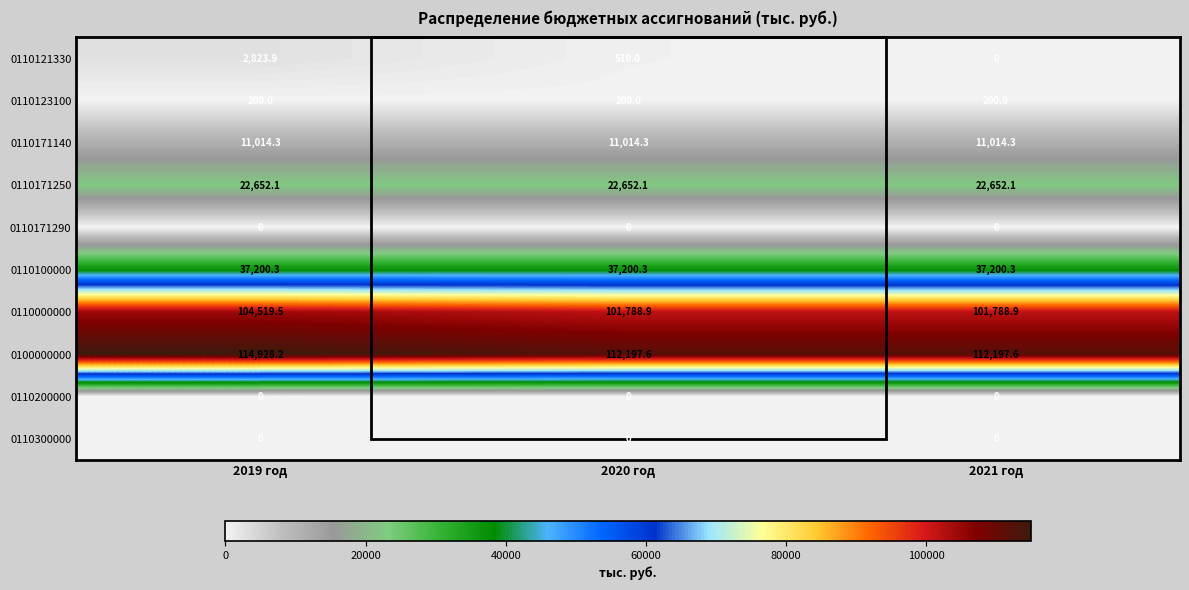

At which category is the sum across all series the highest?

2019 год